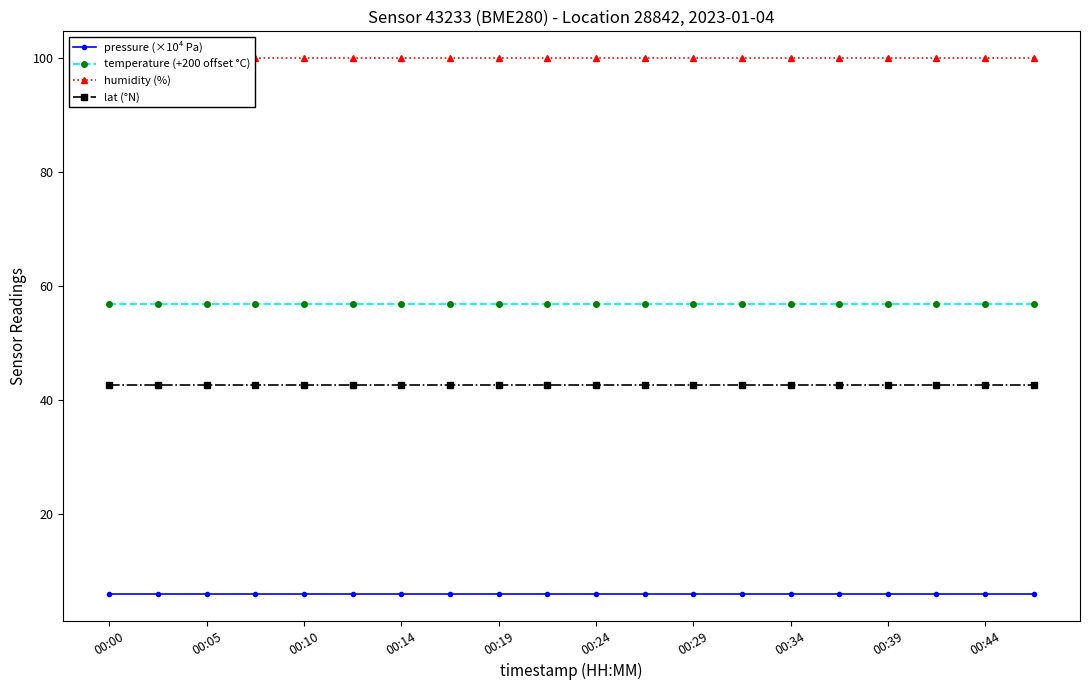

What is the sum of all temperature (+200 offset °C) values?

1137.6